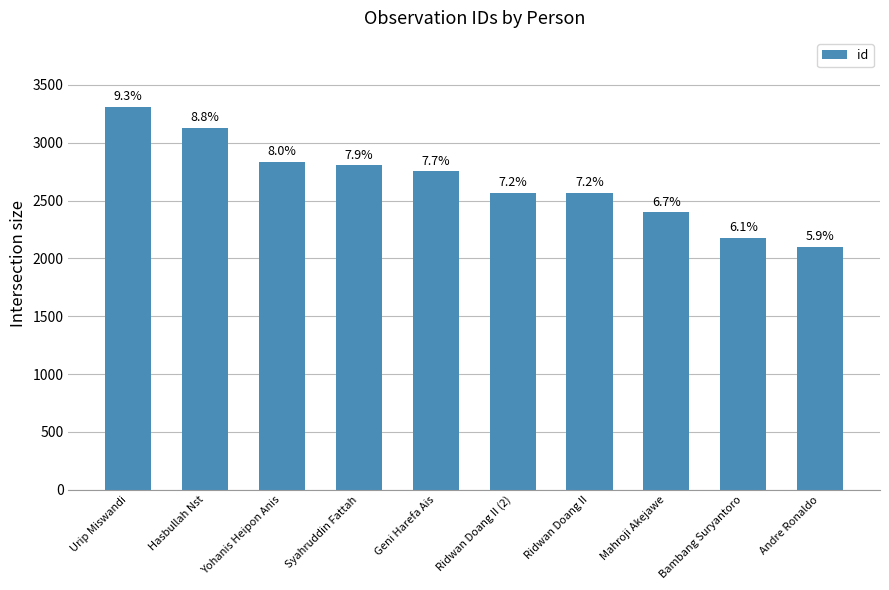

Where is the data nearest to the value 2705?

Geni Harefa Ais